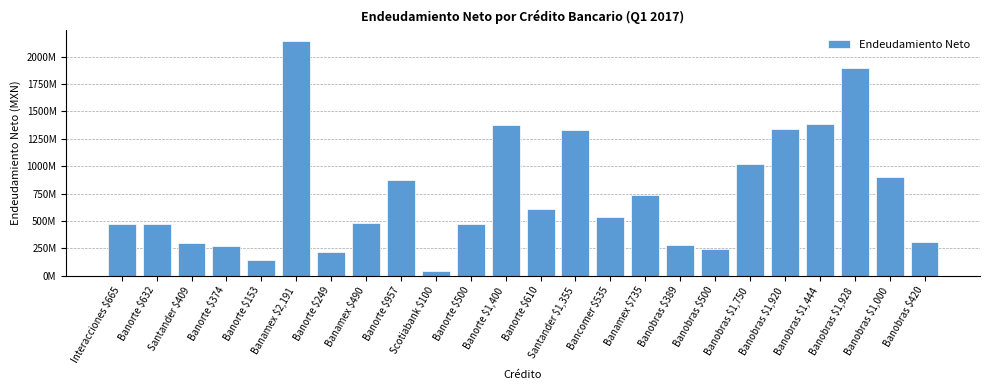

Which has a higher value, Banobras $1,928 or Scotiabank $100?

Banobras $1,928